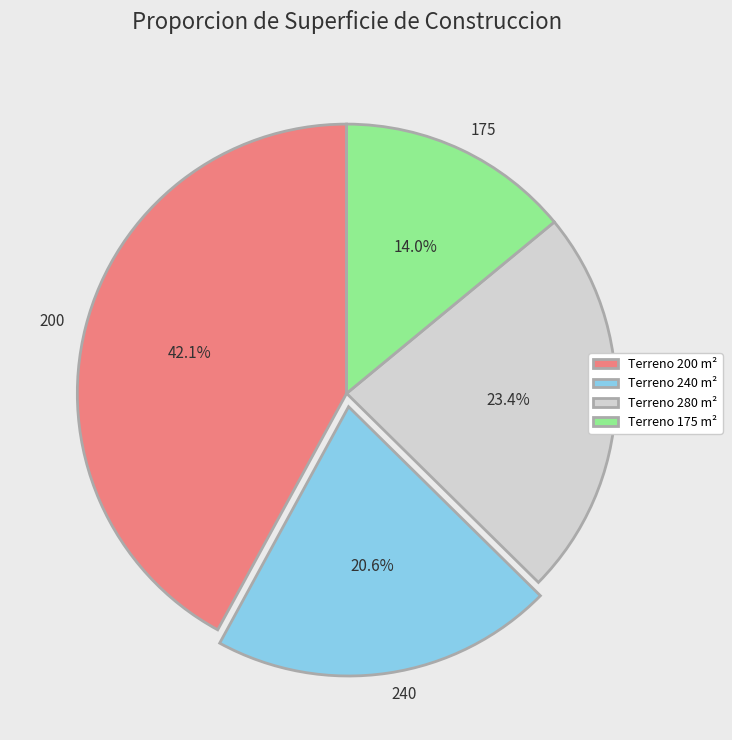

To the nearest percent, what percentage of the pie is 175?

14%